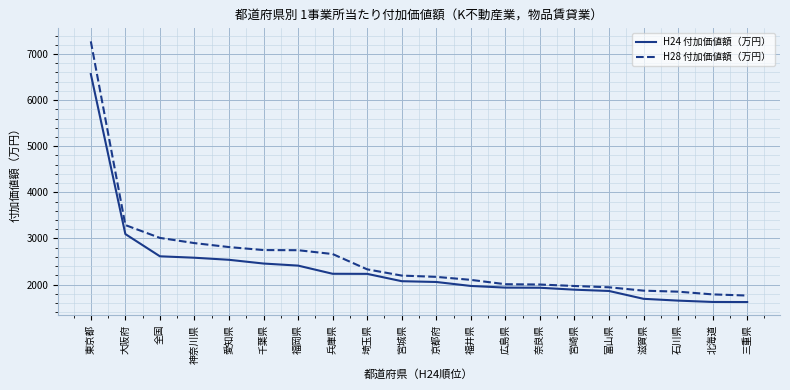

Which series has the largest range (max minus min)?

H28 付加価値額（万円）